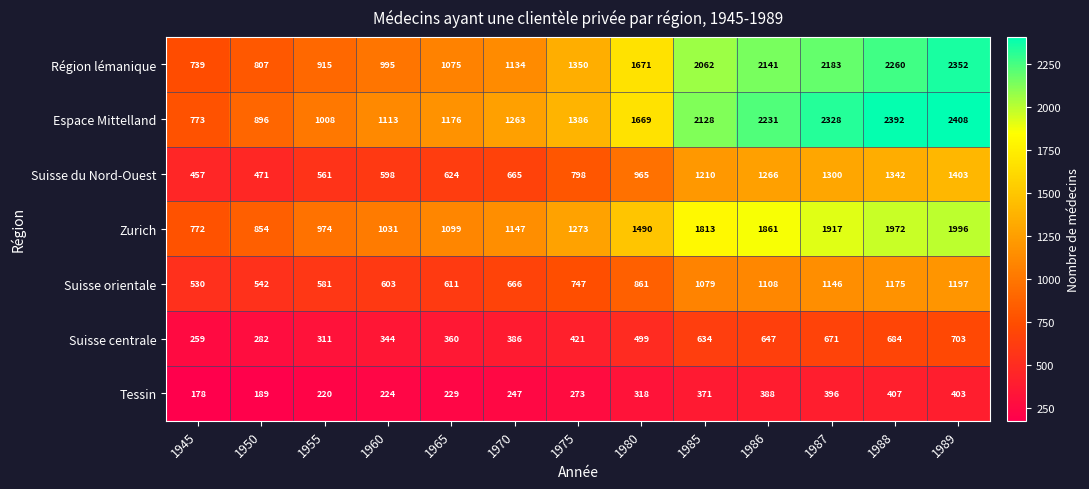

What is the difference between the Tessin values at 1985 and 1965?

142